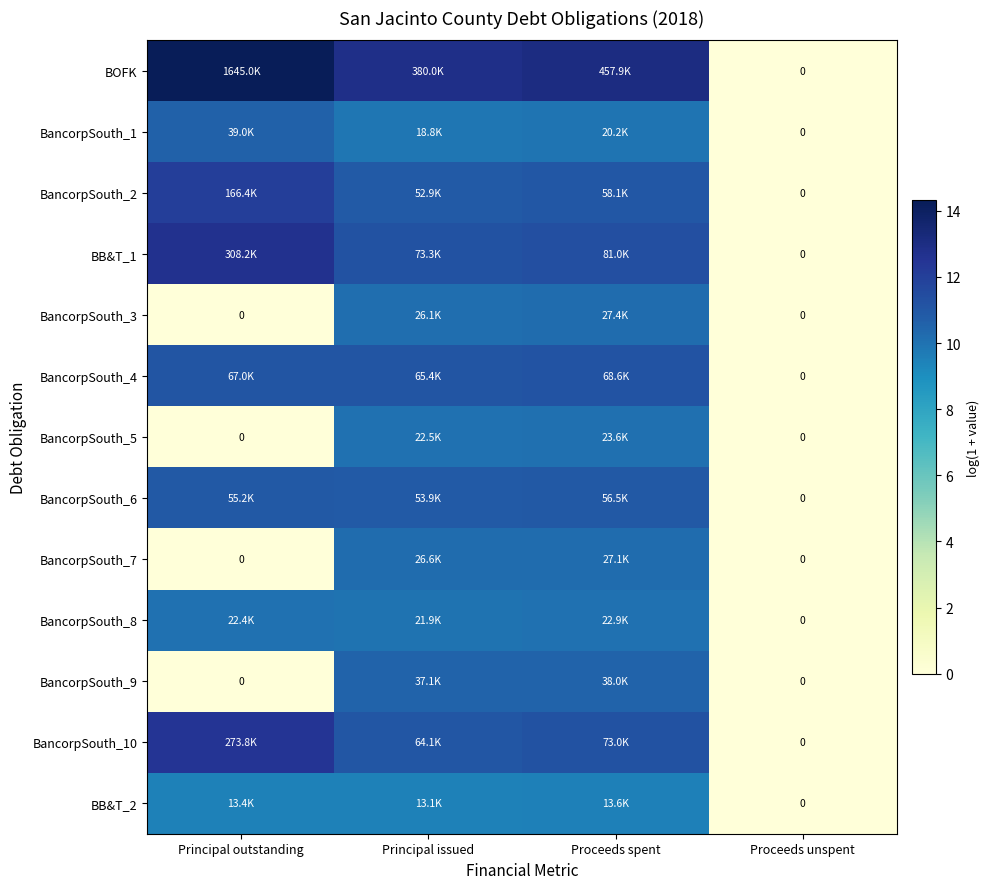

Where is BancorpSouth_7 nearest to the value 5?

Principal outstanding